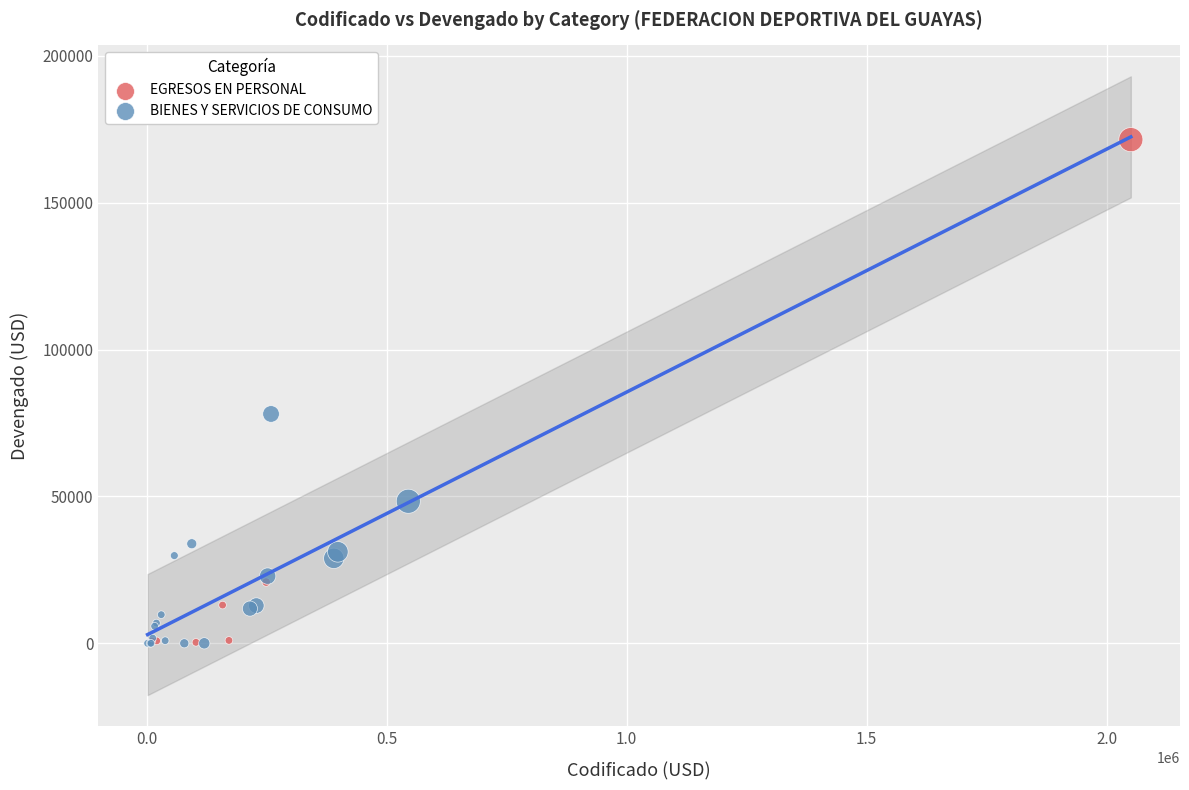

Which series contains the highest Y value?

EGRESOS EN PERSONAL